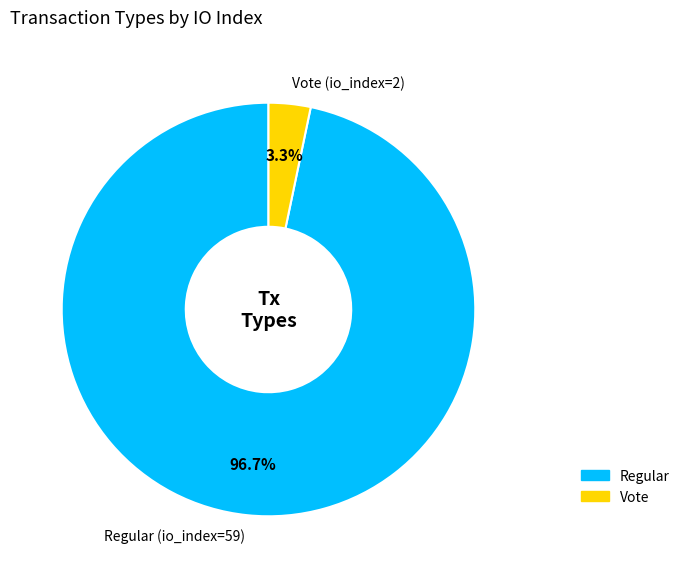

Between Vote (io_index=2) and Regular (io_index=59), which is larger?

Regular (io_index=59)